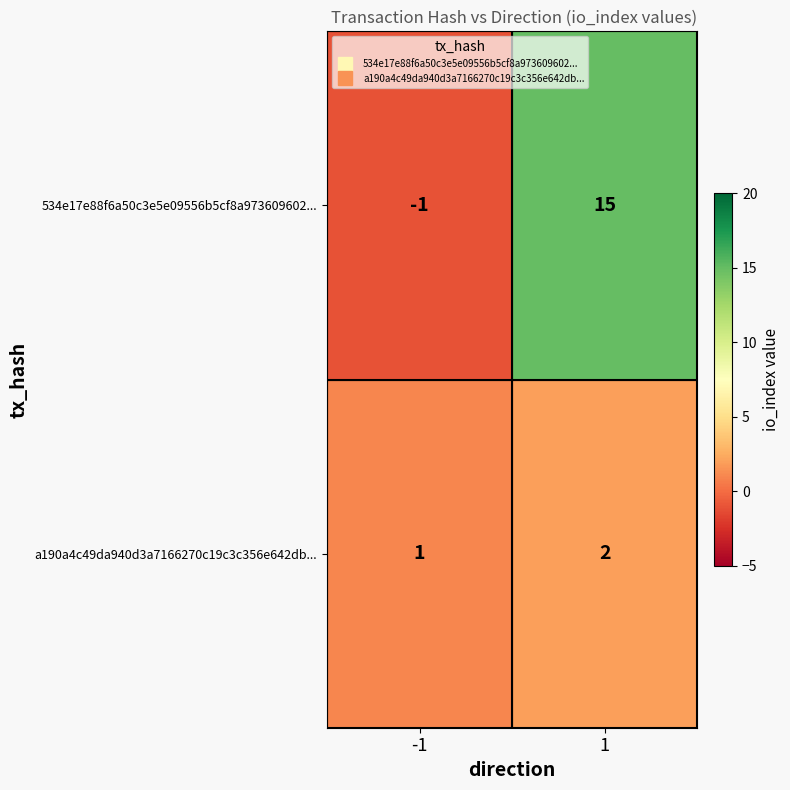

The a190a4c49da940d3a7166270c19c3c356e642db... series shows 1 at -1. True or false?

True